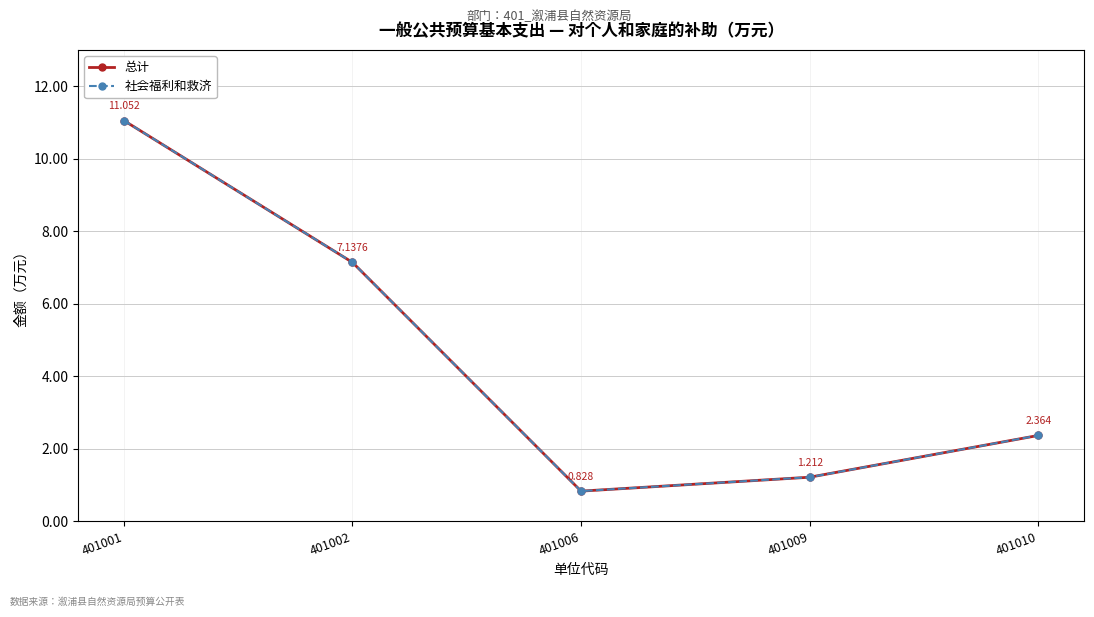

Does the chart have visible grid lines?

Yes